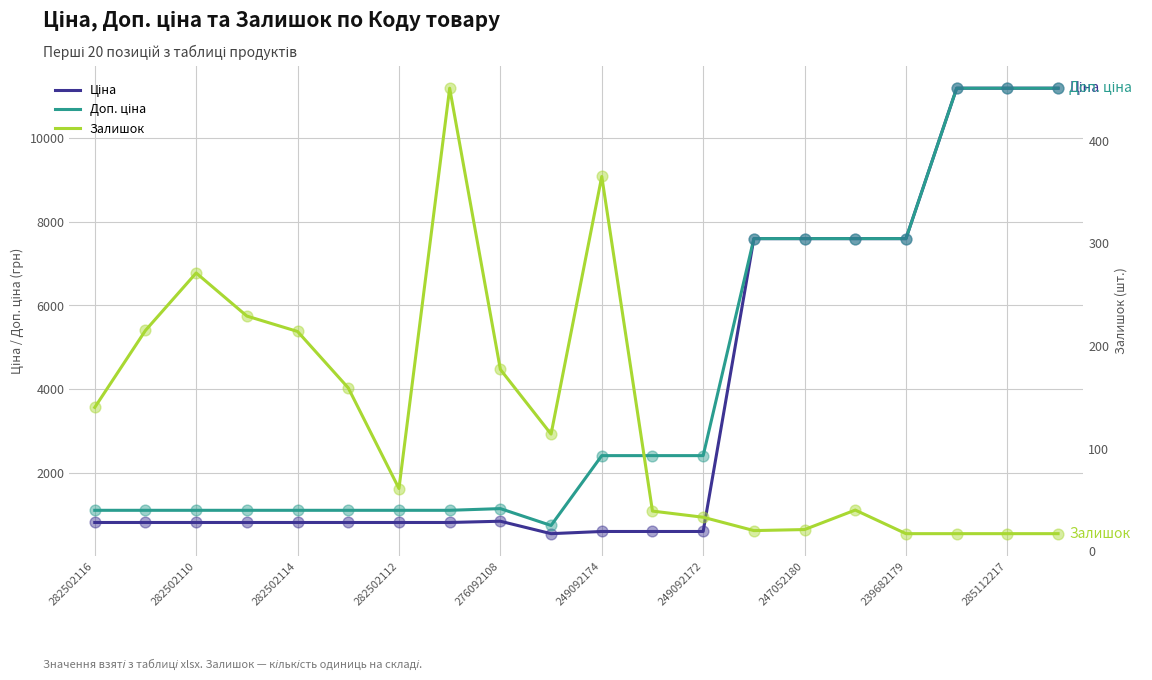

Which series contains the highest Y value?

Ціна